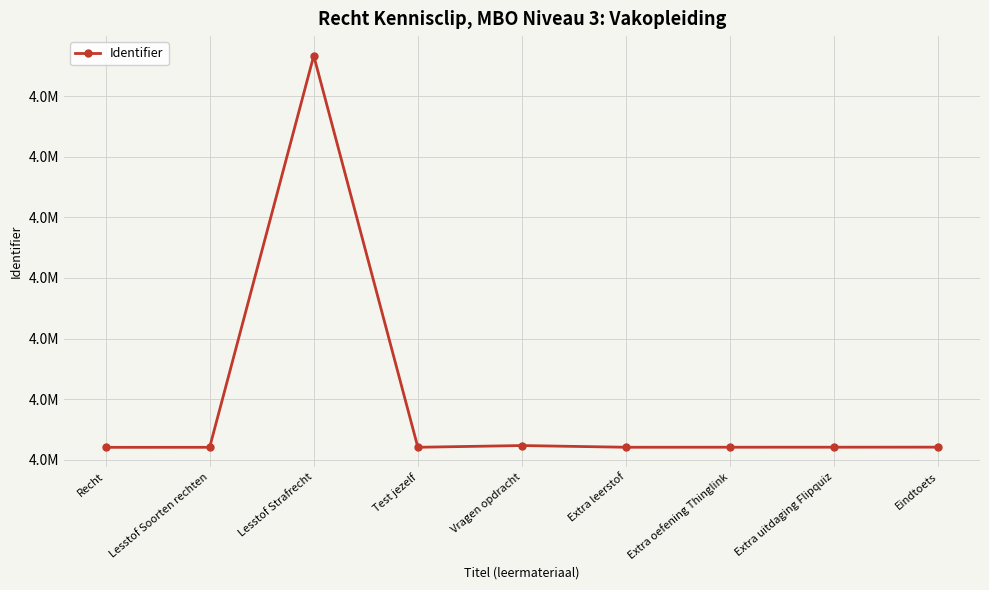

What value does the data have at Recht, to the nearest 10?

3962050